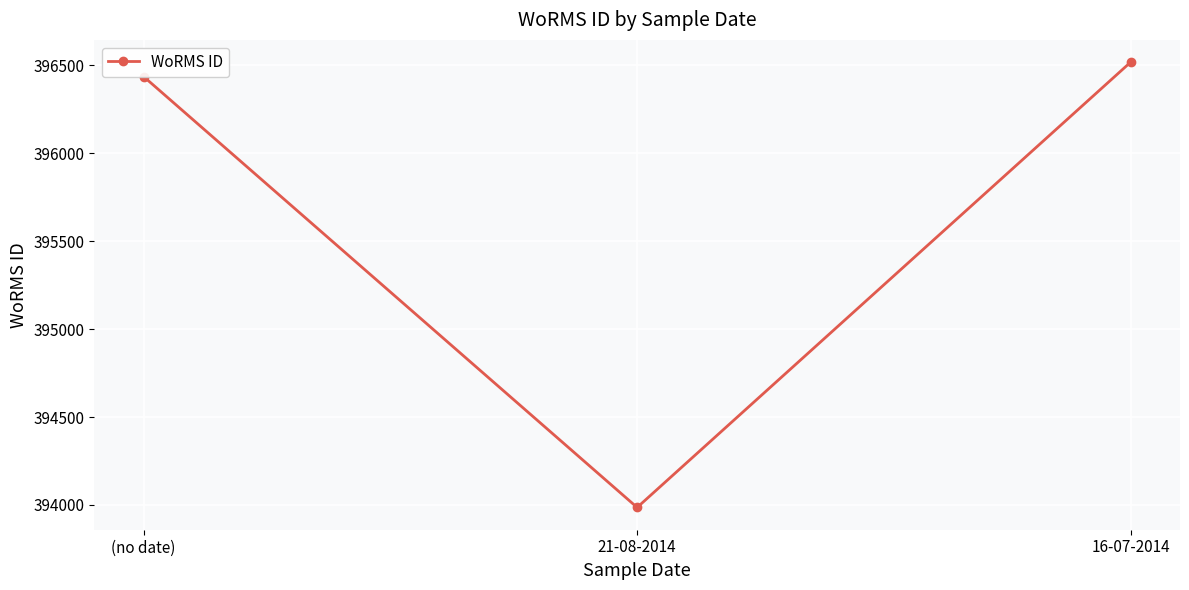

What position from the left is 16-07-2014?

3